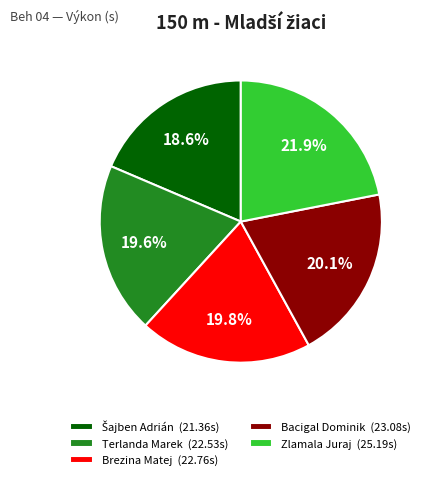

To the nearest percent, what is the difference between the largest and smallest slice percentages?

3%